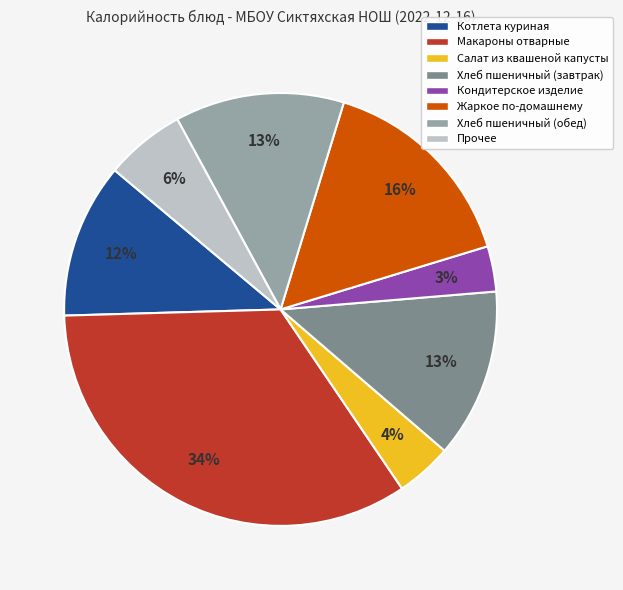

How many slices are in this pie chart?

8